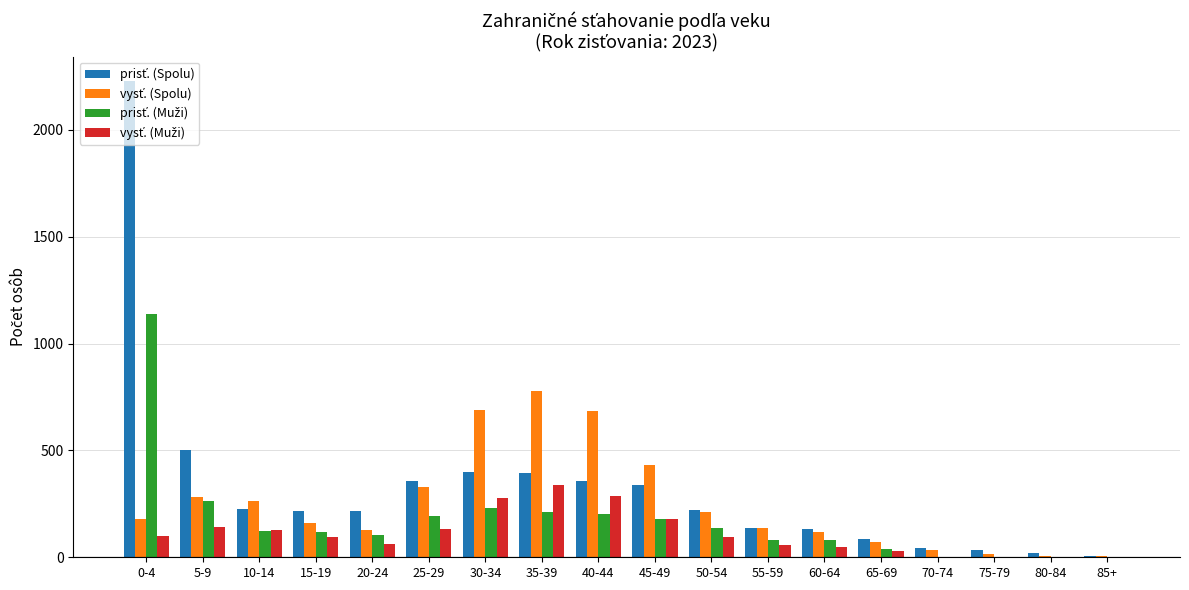

Which label corresponds to the largest value in the chart?

0-4